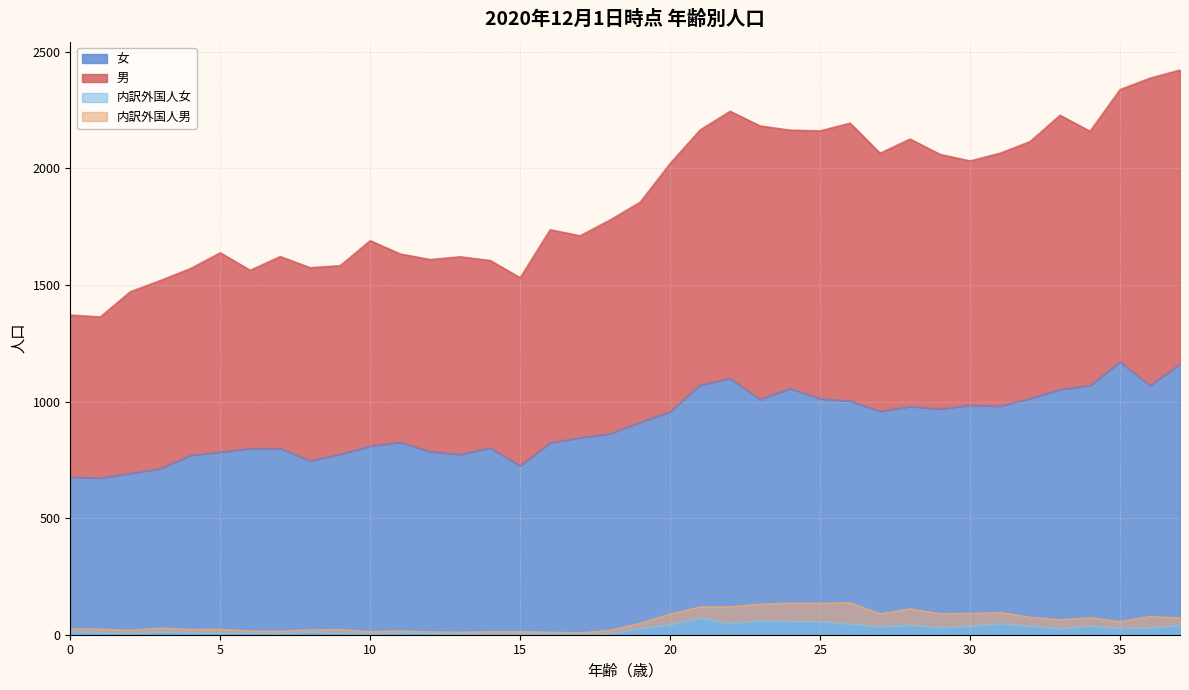

What is the average value of the 男 series?

1873